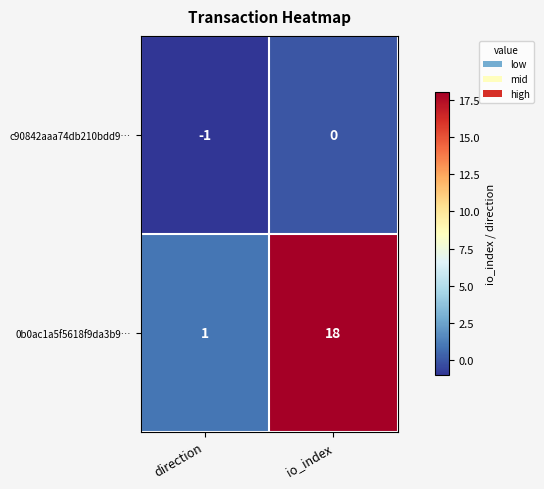

How many categories are shown in the chart?

2